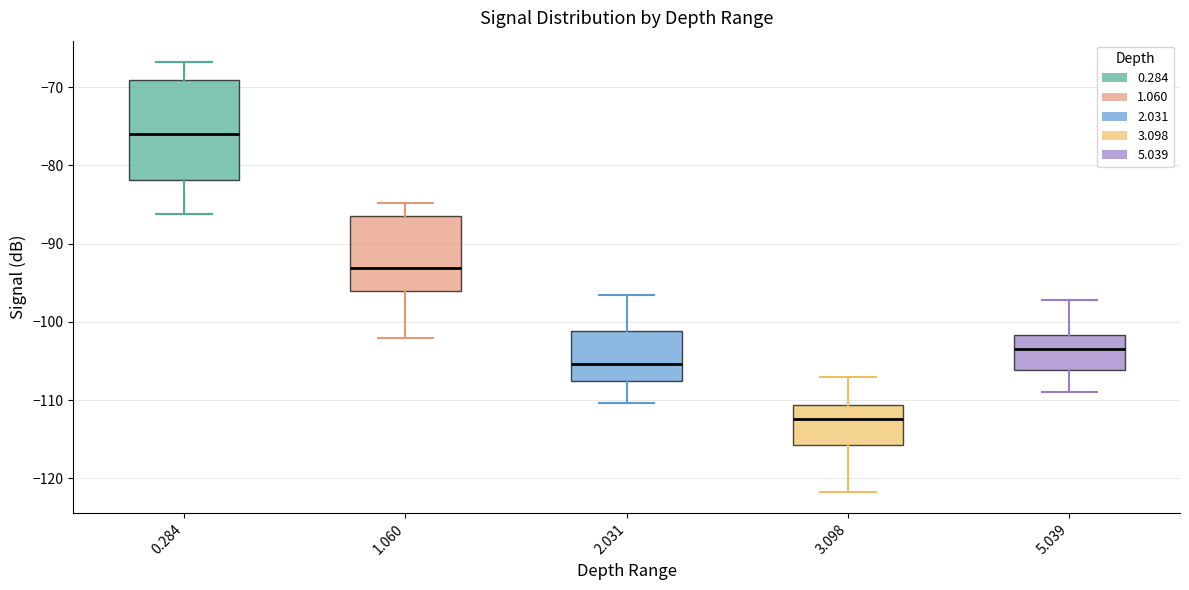

Which box has the lowest median line?

3.098